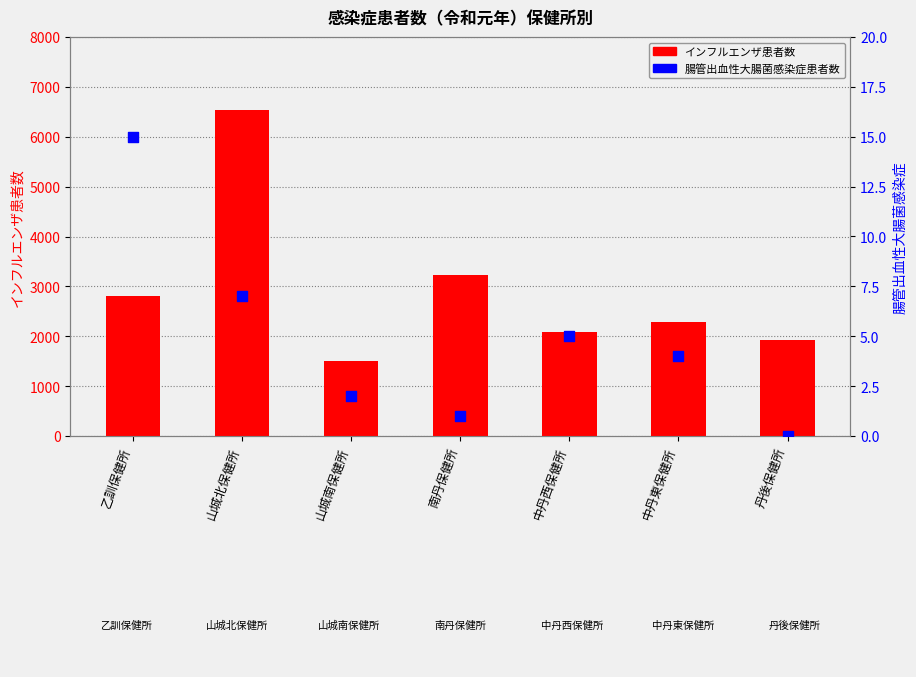

At which category is the sum across all series the highest?

山城北保健所